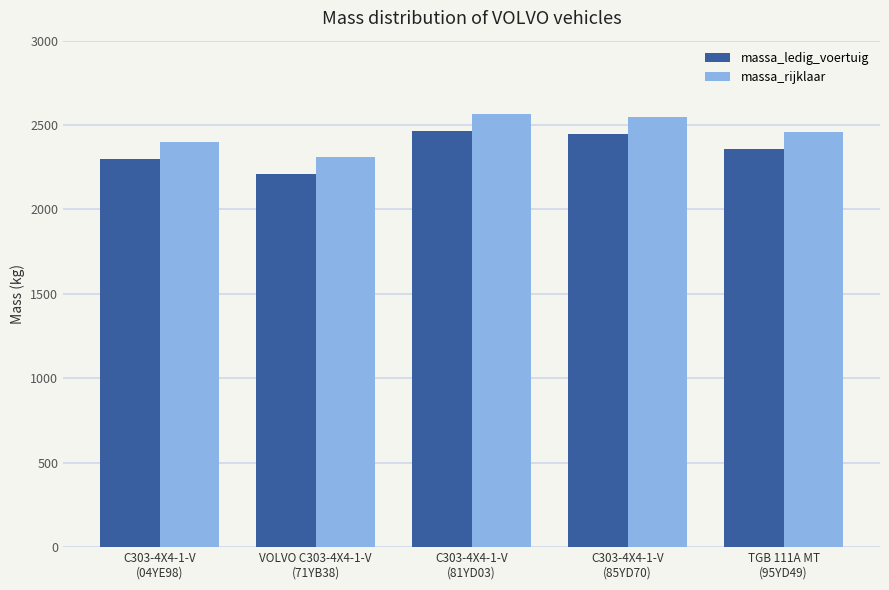

What is the difference between the highest and lowest values at C303-4X4-1-V
(85YD70)?

100